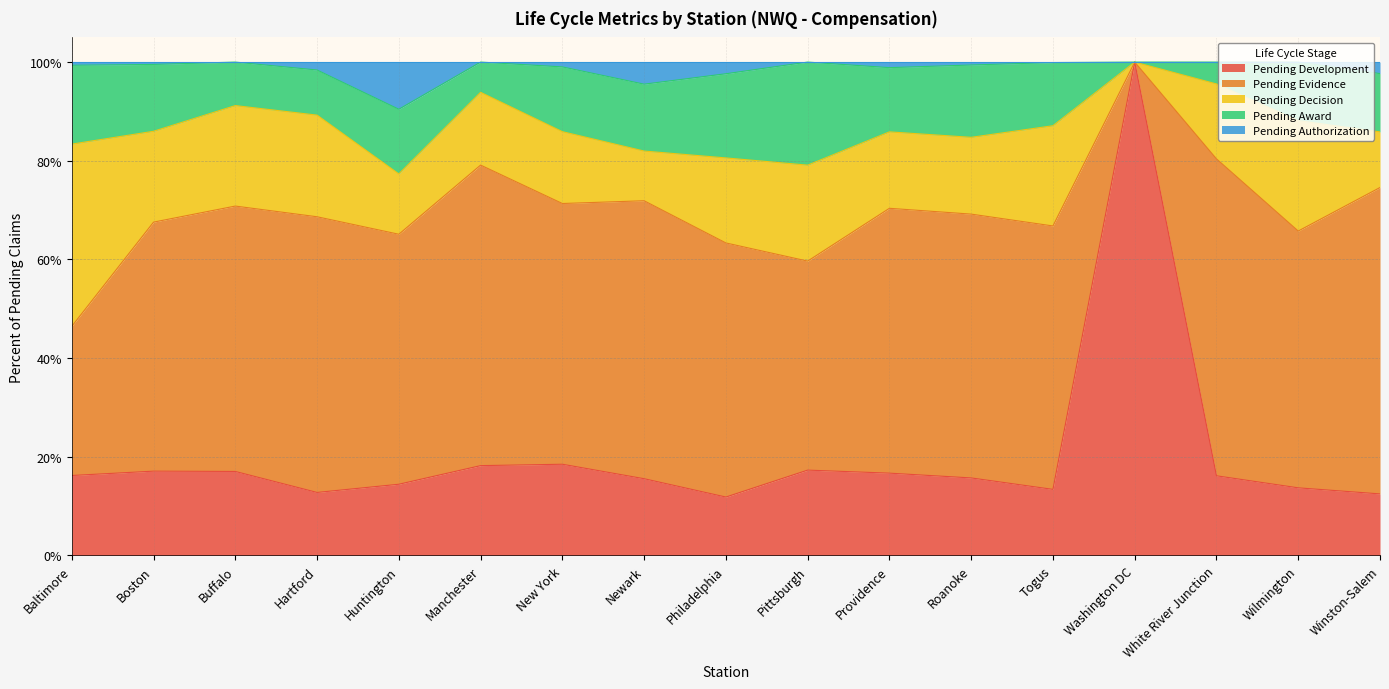

Where do Pending Decision and Pending Award first cross each other?

Hartford and Huntington